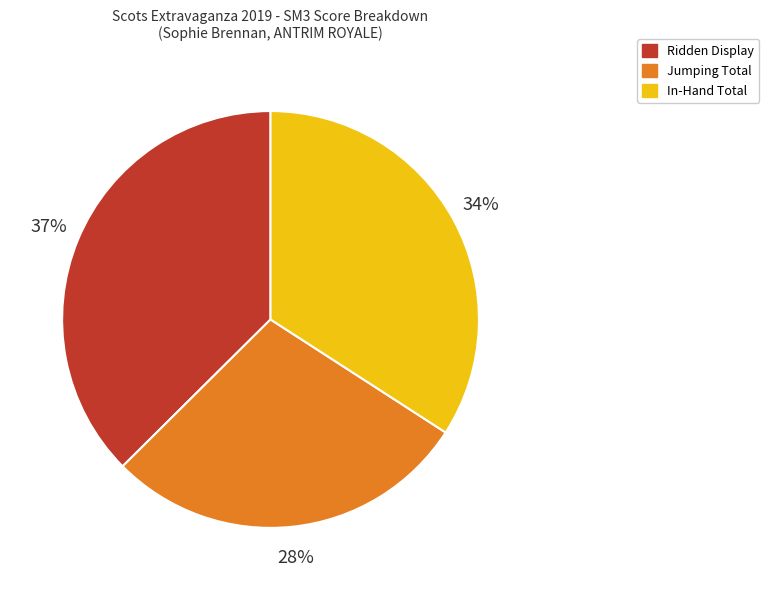

Which has a higher value, Ridden Display or In-Hand Total?

Ridden Display